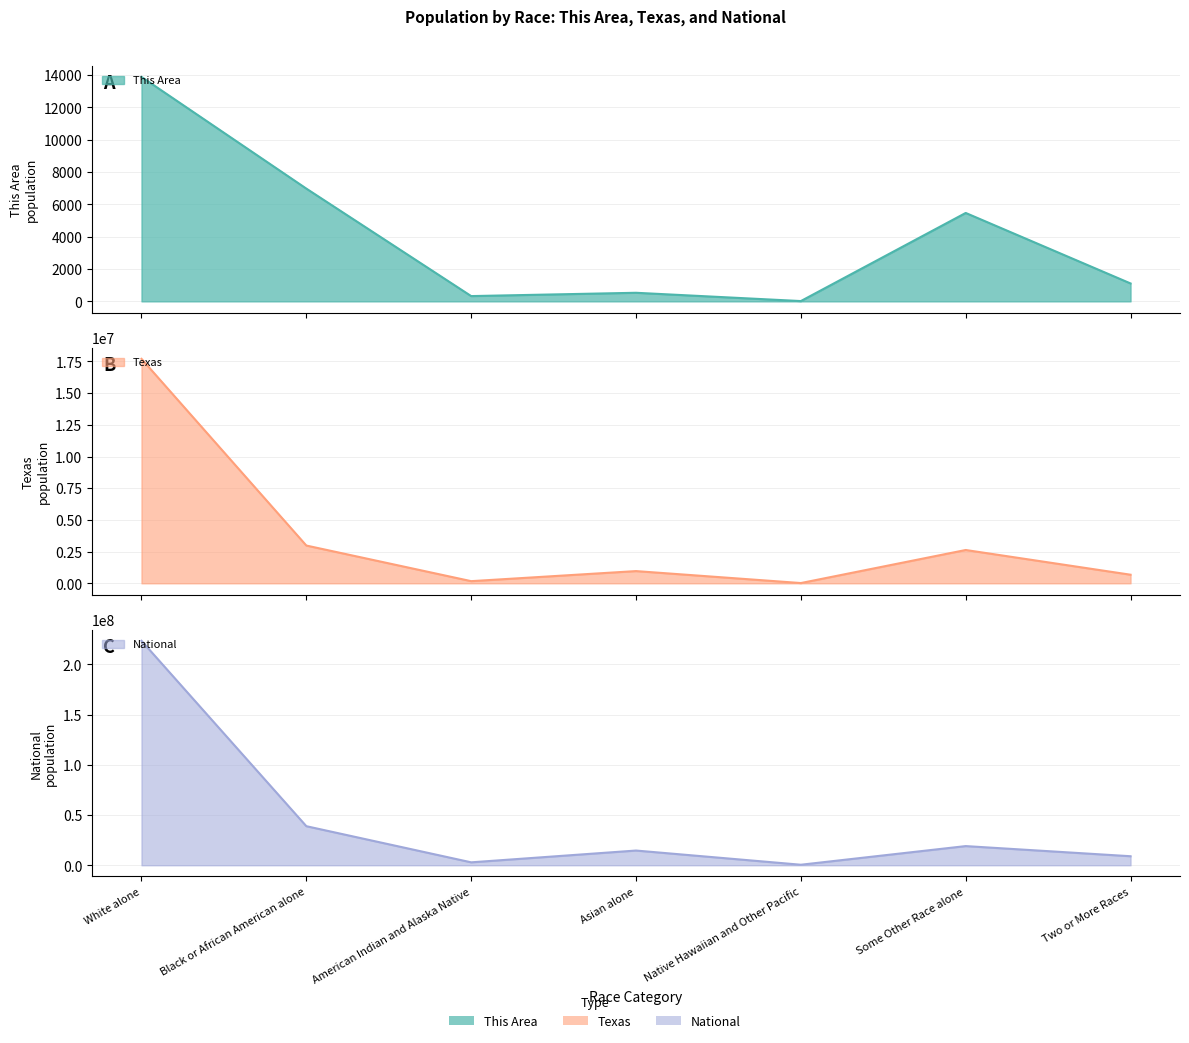

The Texas series shows 21656 at Native Hawaiian and Other Pacific. True or false?

True